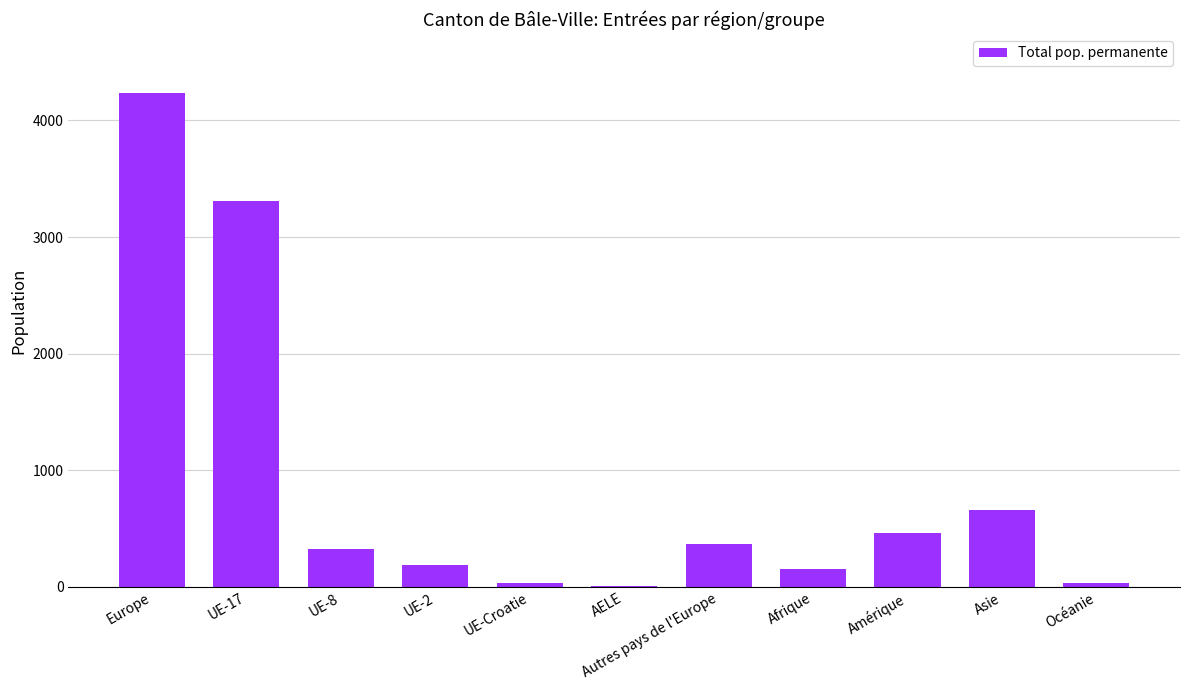

Which has a higher value, Asie or Autres pays de l'Europe?

Asie